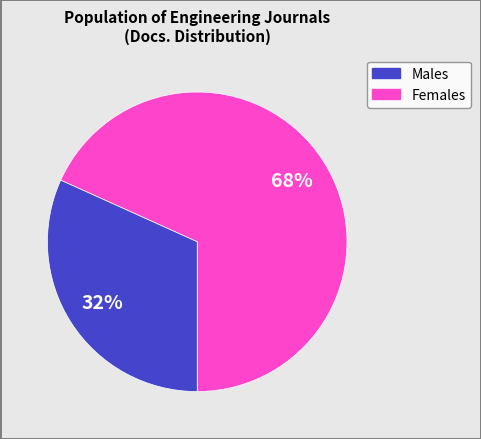

Is there any slice that represents more than half of the pie?

Yes